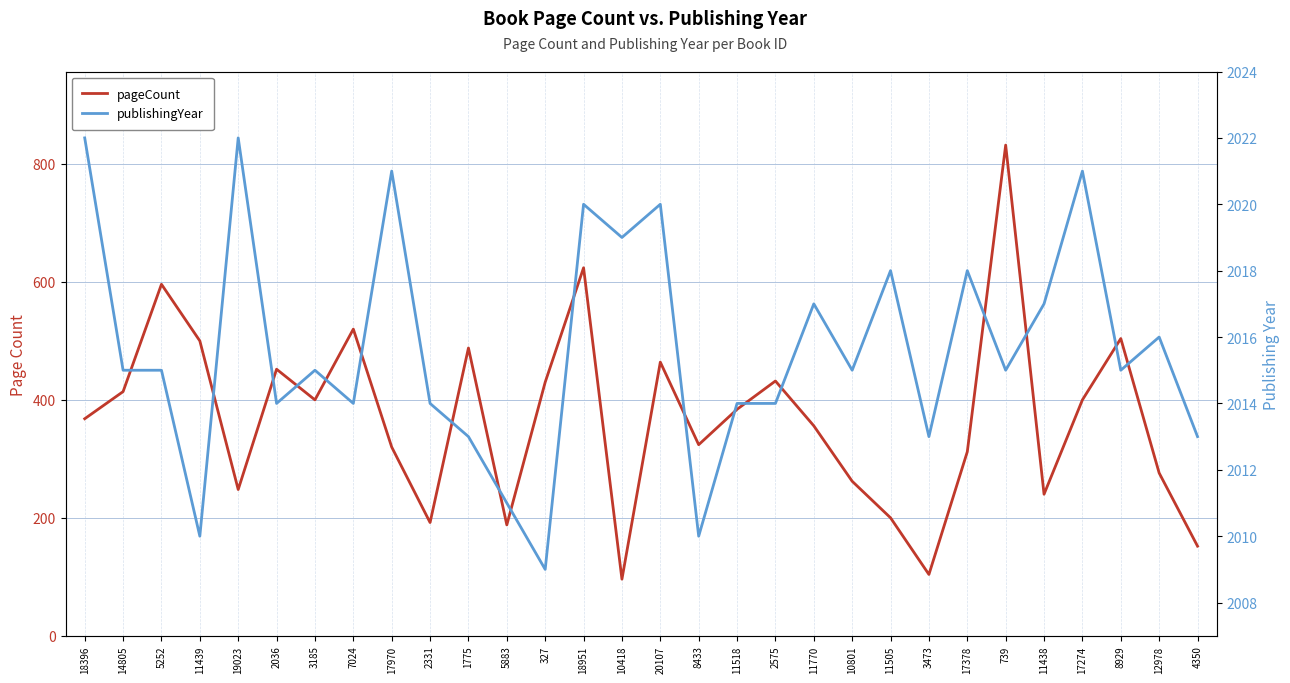

What position from the left is 10801?

21